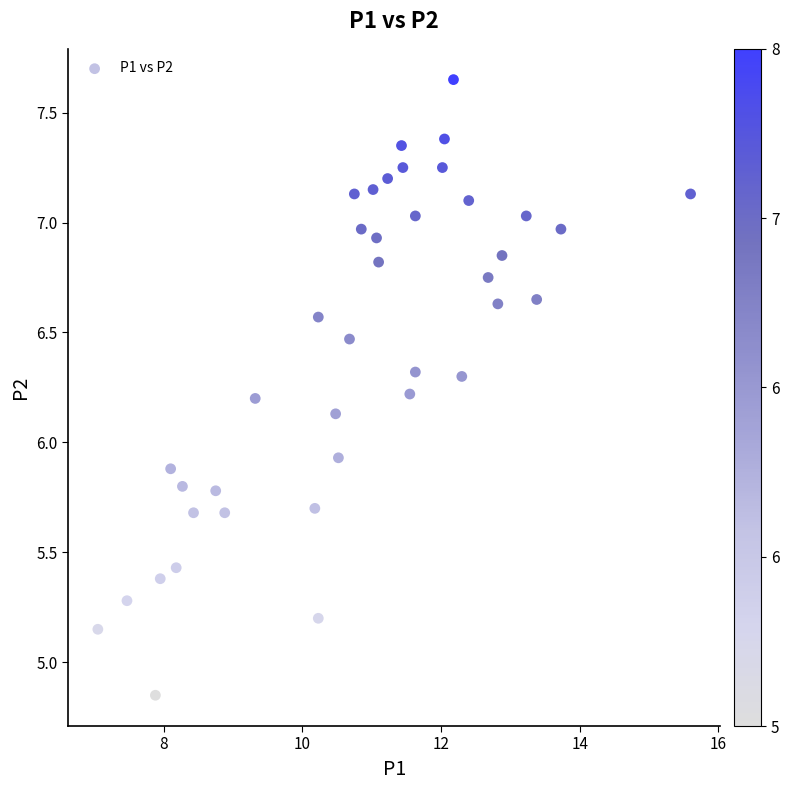

What Y value in the scatter plot is closest to 6?

5.9